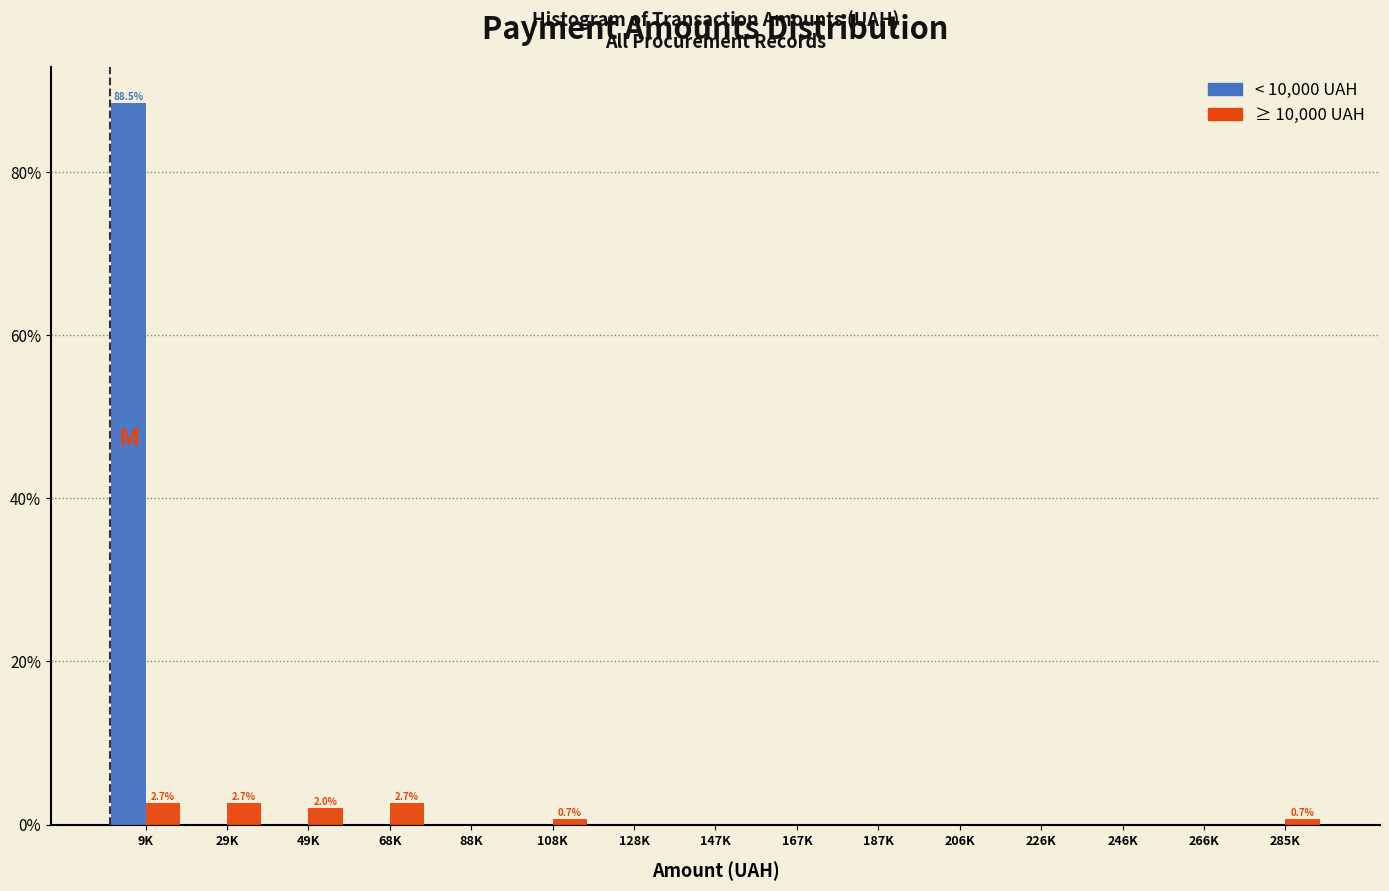

Reading left to right, extract all data points from this chart.

< 10,000 UAH: 9K=88.5	29K=0.0	49K=0.0	68K=0.0	88K=0.0	108K=0.0	128K=0.0	147K=0.0	167K=0.0	187K=0.0	206K=0.0	226K=0.0	246K=0.0	266K=0.0	285K=0.0
≥ 10,000 UAH: 9K=2.7	29K=2.7	49K=2.0	68K=2.7	88K=0.0	108K=0.7	128K=0.0	147K=0.0	167K=0.0	187K=0.0	206K=0.0	226K=0.0	246K=0.0	266K=0.0	285K=0.7